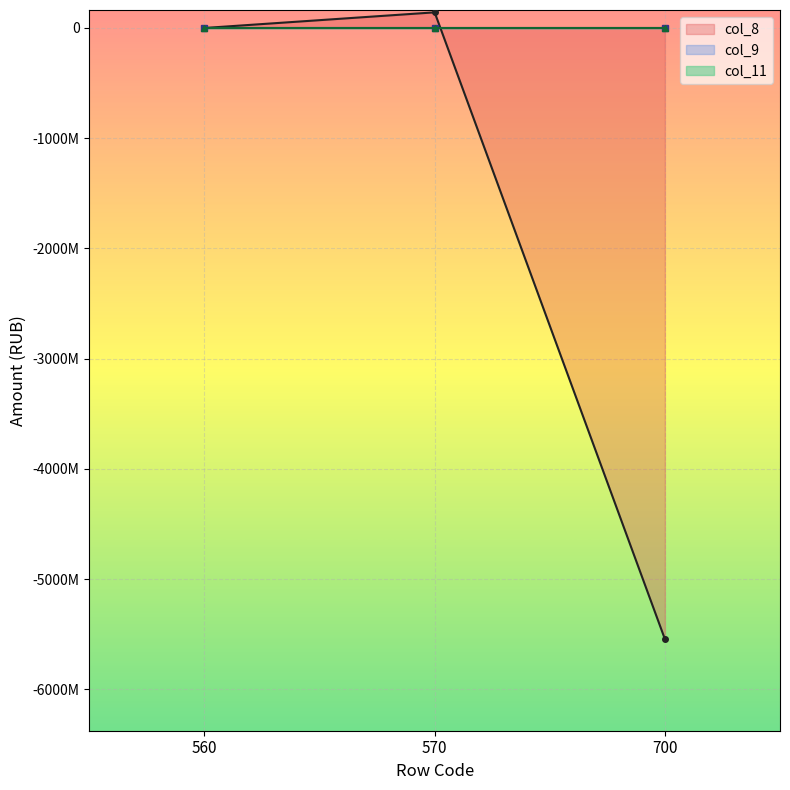

Does the chart display data point markers on the line(s)?

Yes